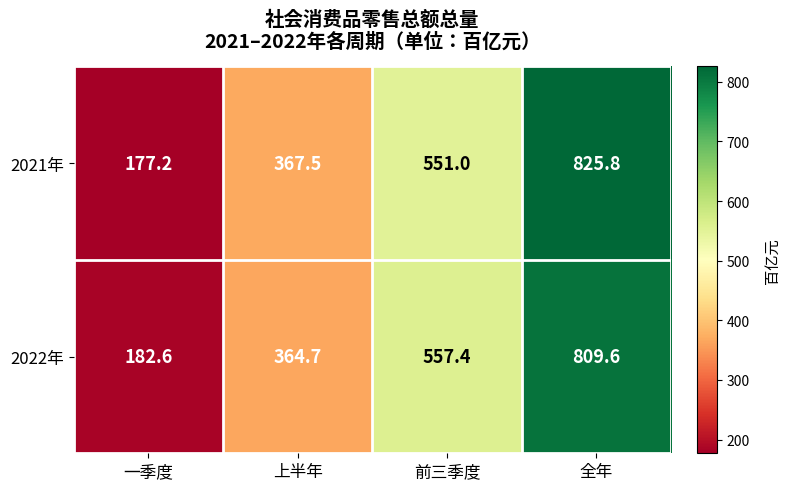

What is the difference between the second highest and minimum values in the 2022年 series?

374.8